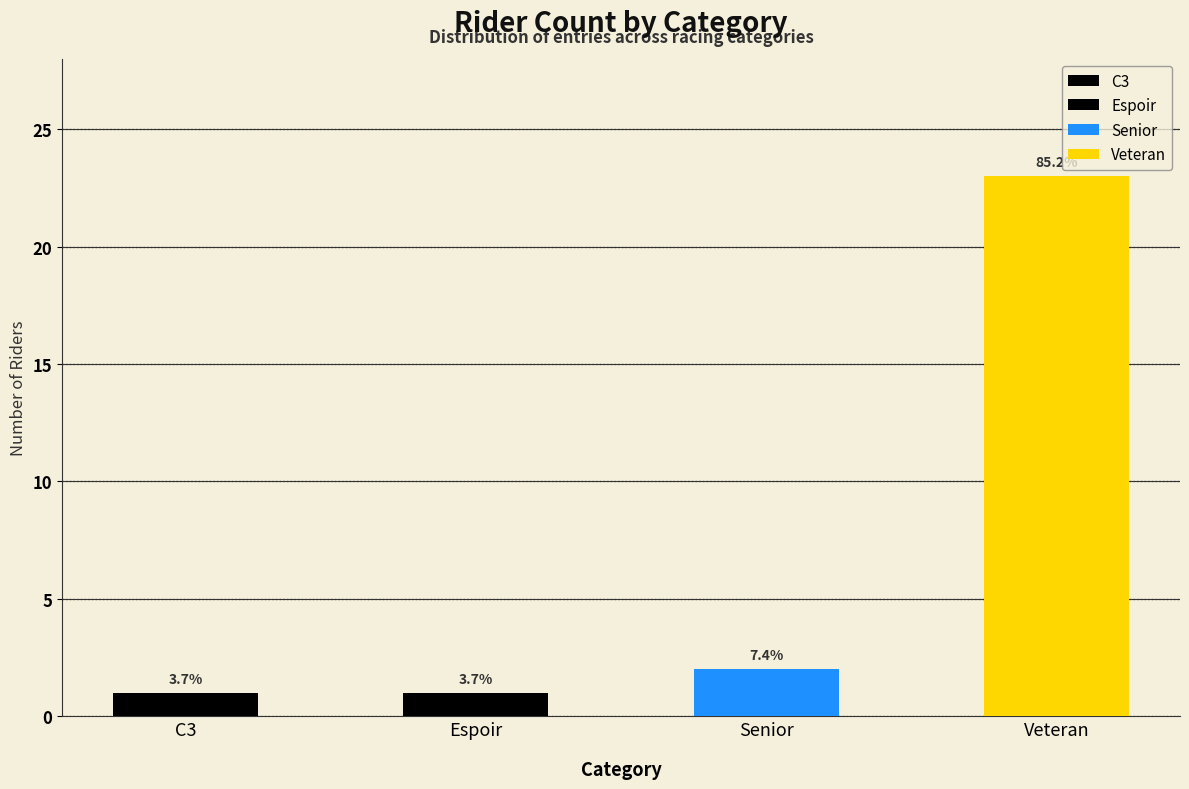

True or false: the data shows 1 at Senior.

False